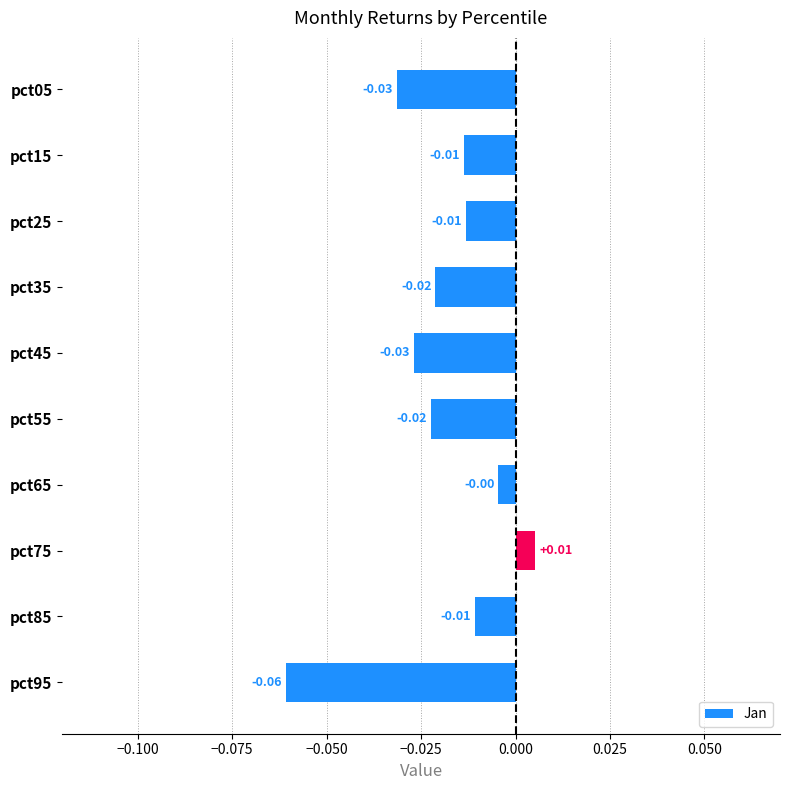

How many values exceed 0?

1